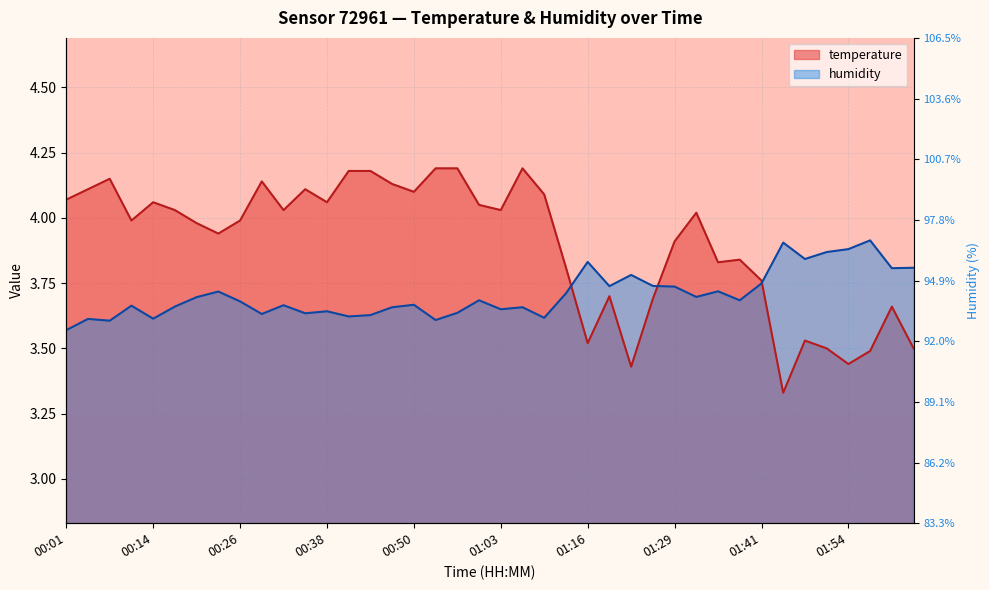

What position from the left is 01:13?

24